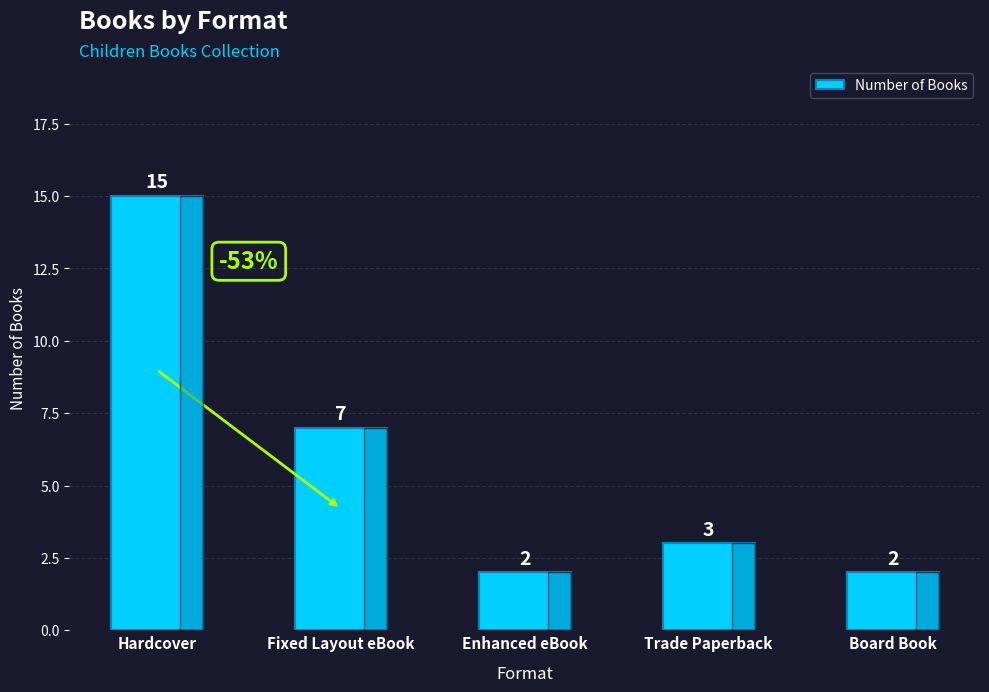

Reading right to left, what are all the values shown in this chart?

2	3	2	7	15